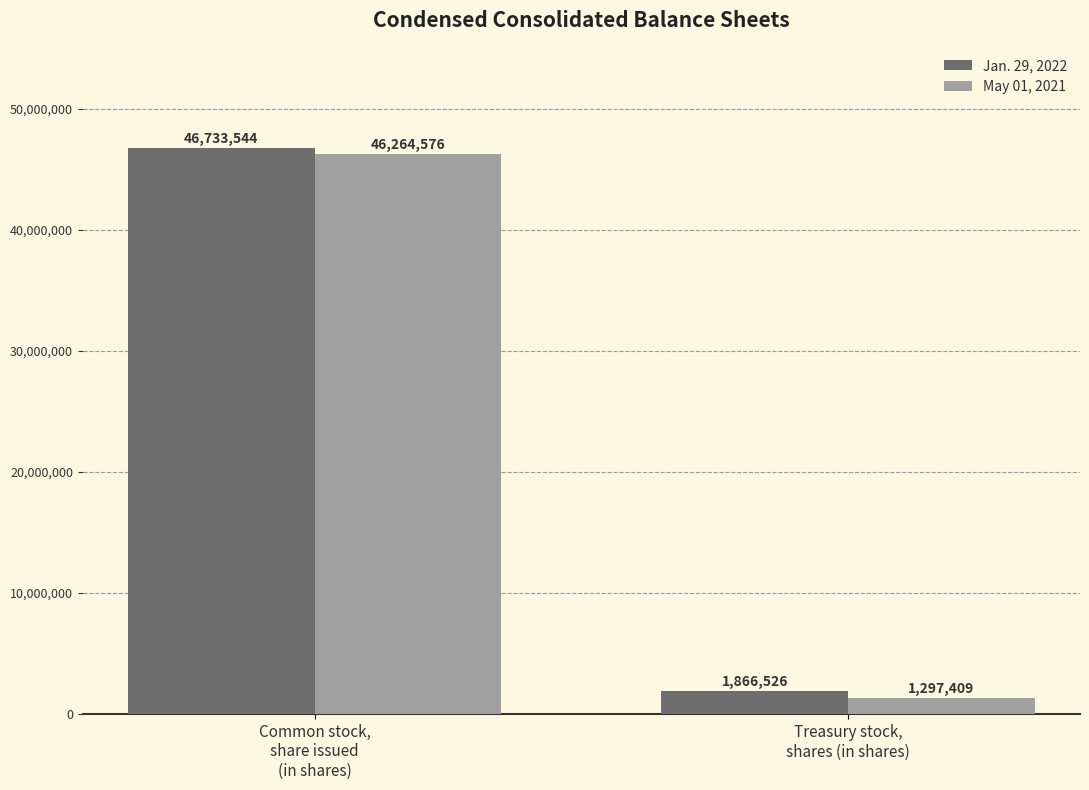

Which series has the largest range (max minus min)?

May 01, 2021